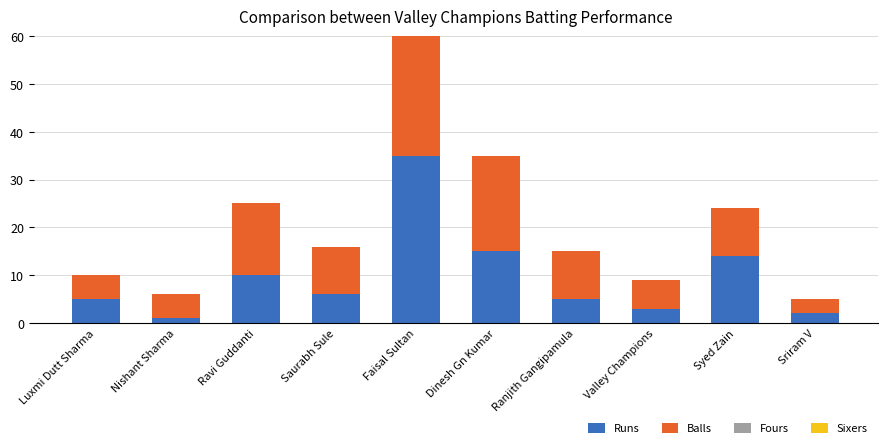

Which has a higher value, Valley Champions or Faisal Sultan?

Faisal Sultan